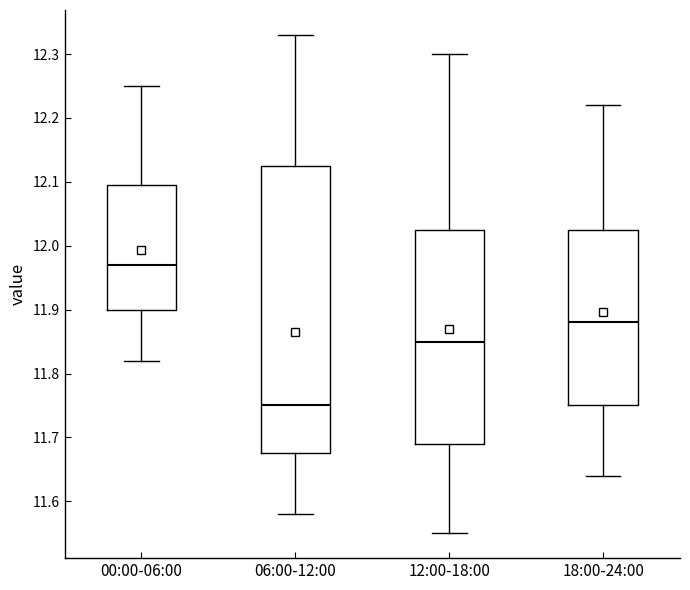

Reading left to right, read every box against the y-axis: the position of its median line, the range the box covers, and the ends of its whiskers. The values are not printed on the chart, so give them approximately, as read against the axis.

00:00-06:00: median 11.97, box 11.90 to 12.10, whiskers 11.82 to 12.25
06:00-12:00: median 11.75, box 11.68 to 12.13, whiskers 11.58 to 12.33
12:00-18:00: median 11.85, box 11.69 to 12.03, whiskers 11.55 to 12.30
18:00-24:00: median 11.88, box 11.75 to 12.03, whiskers 11.64 to 12.22